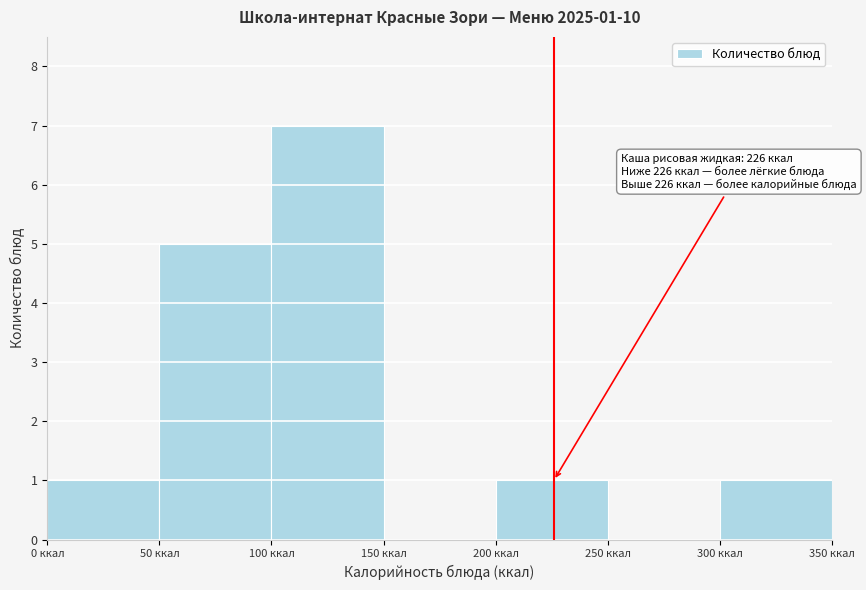

Which range on the x-axis has the tallest bar?

100 to 150